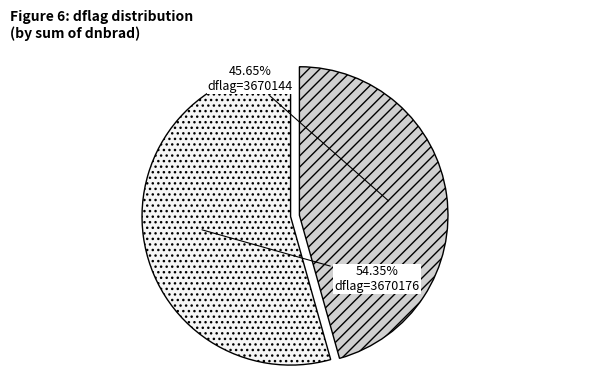

Is there any slice that represents more than half of the pie?

Yes